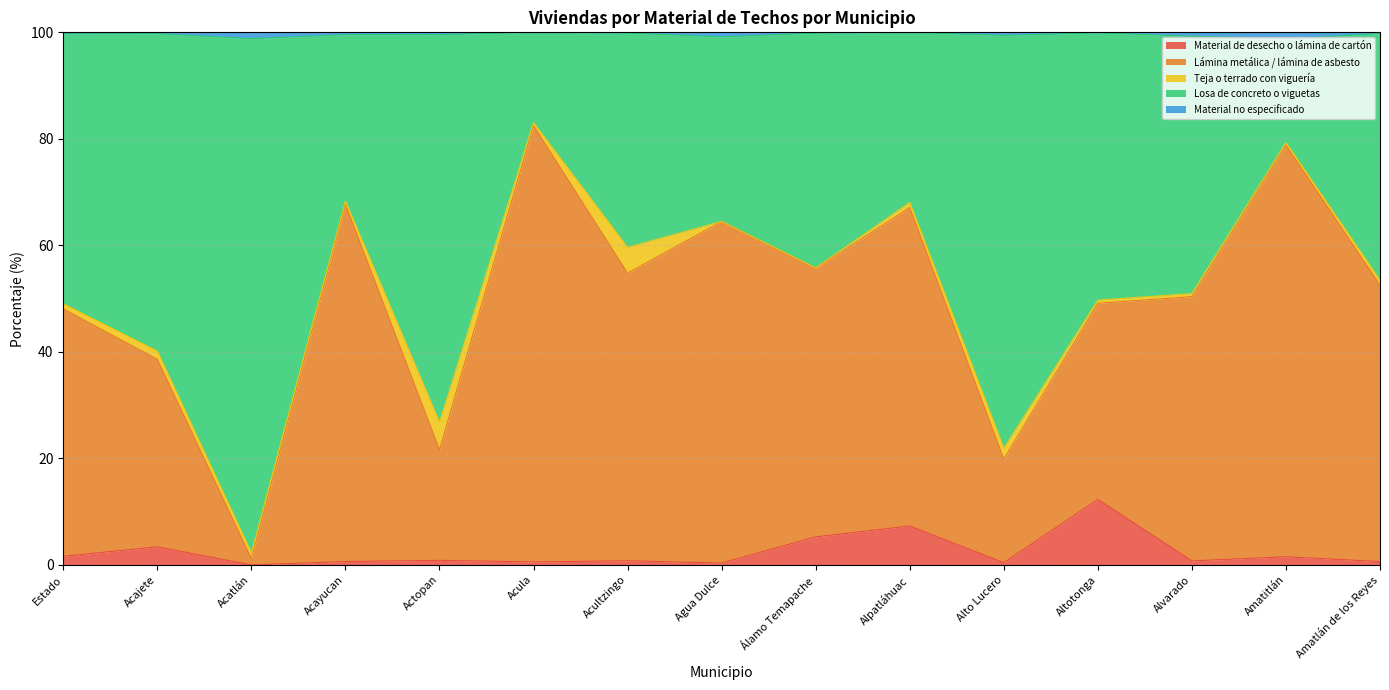

Which category has the highest value in the Material de desecho o lámina de cartón series?

Altotonga